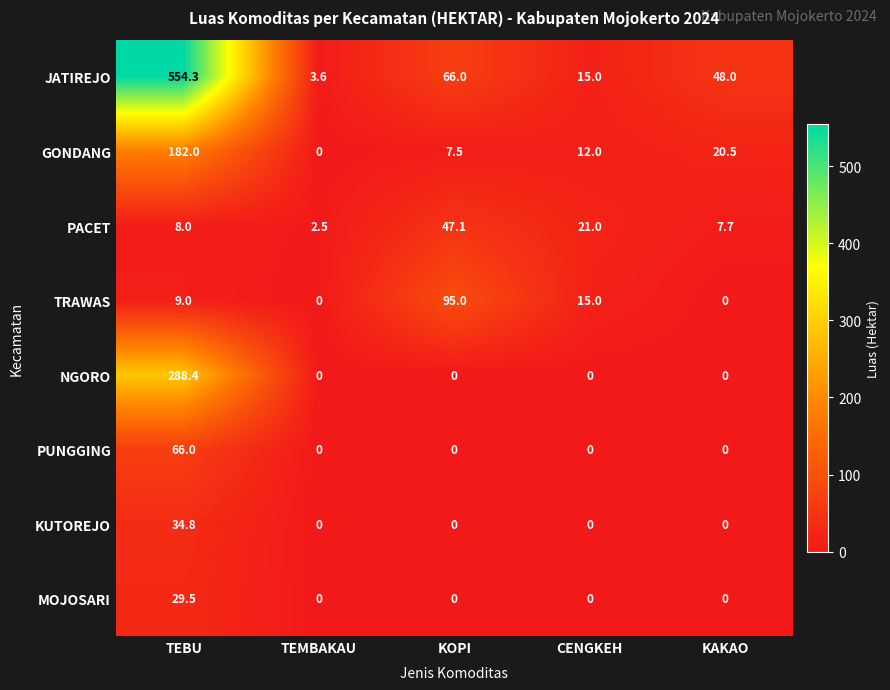

Between TEBU and KAKAO, which series saw the biggest shift?

JATIREJO